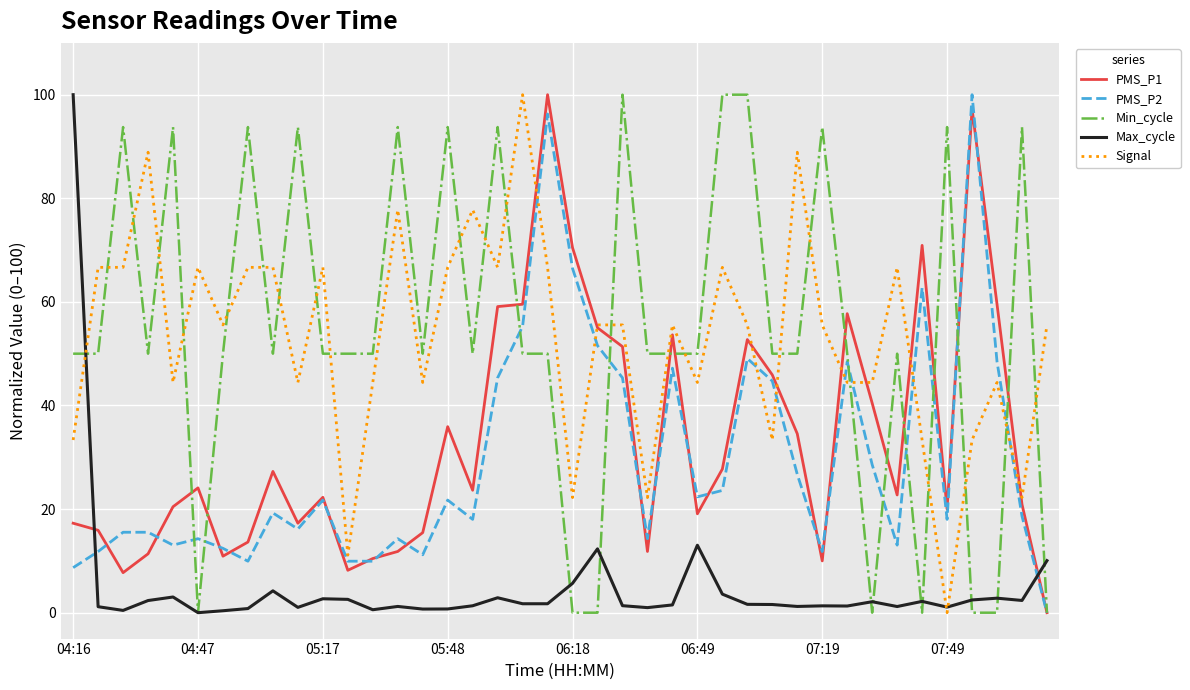

What is the sum of all Max_cycle values?

199.1